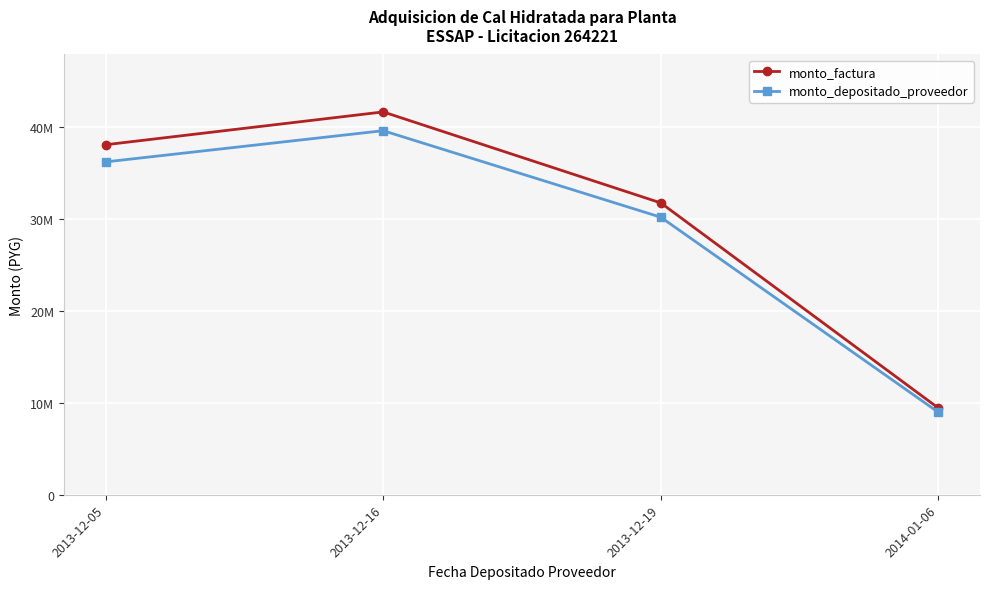

What is the smallest value displayed?

8956823